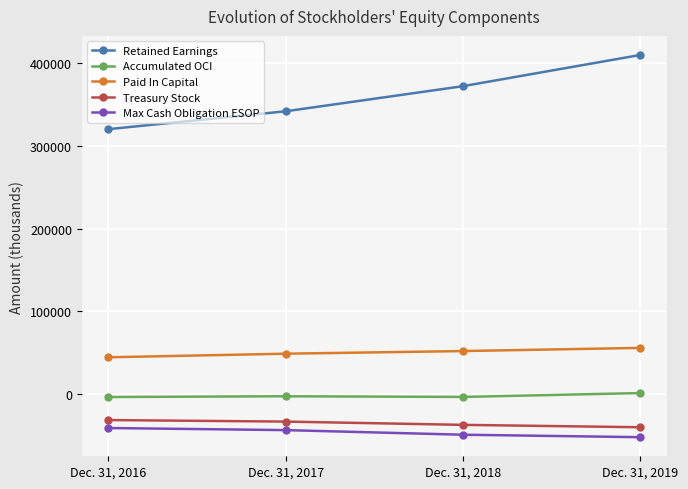

What are all the series names shown in the legend?

Retained Earnings, Accumulated OCI, Paid In Capital, Treasury Stock, Max Cash Obligation ESOP